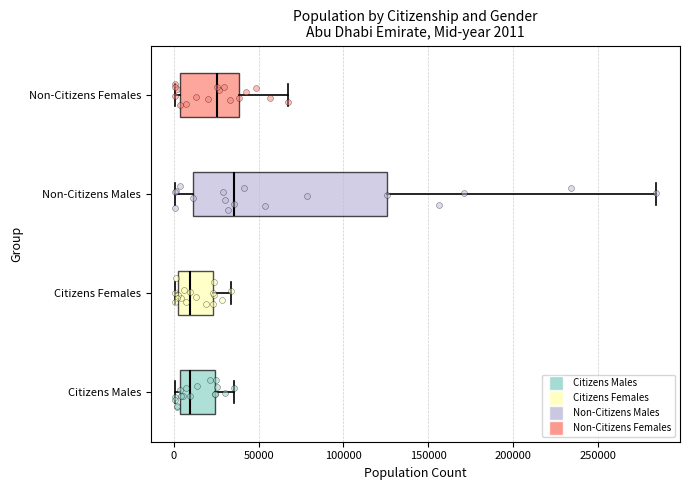

Which box's median line is the furthest to the right?

Non-Citizens Males